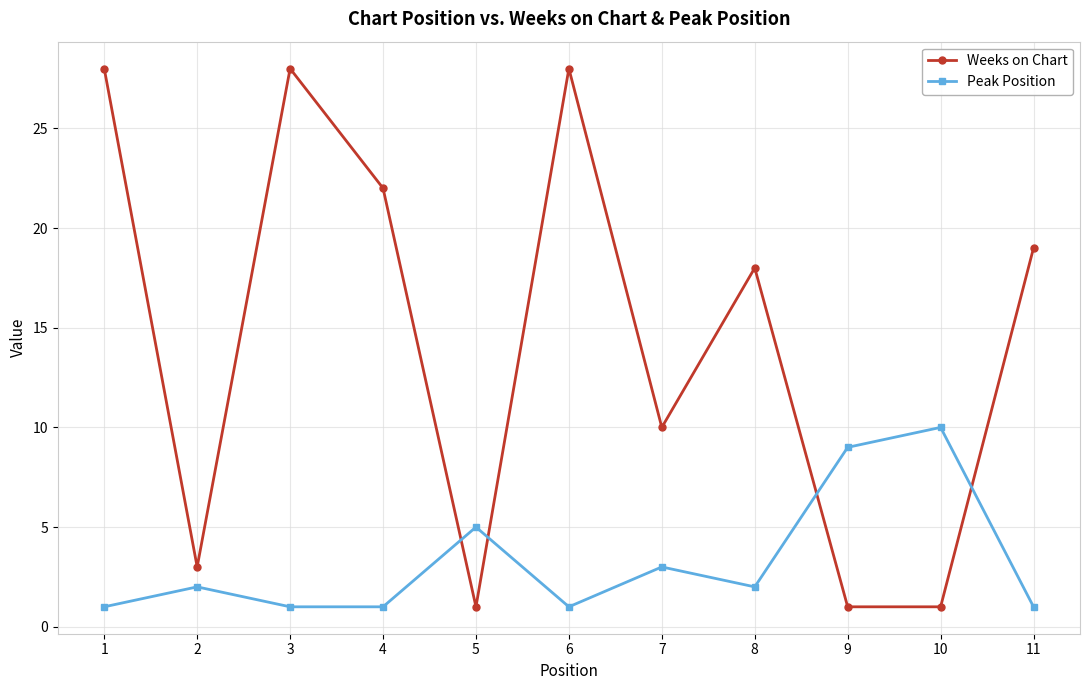

What is the maximum value shown in the chart?

28